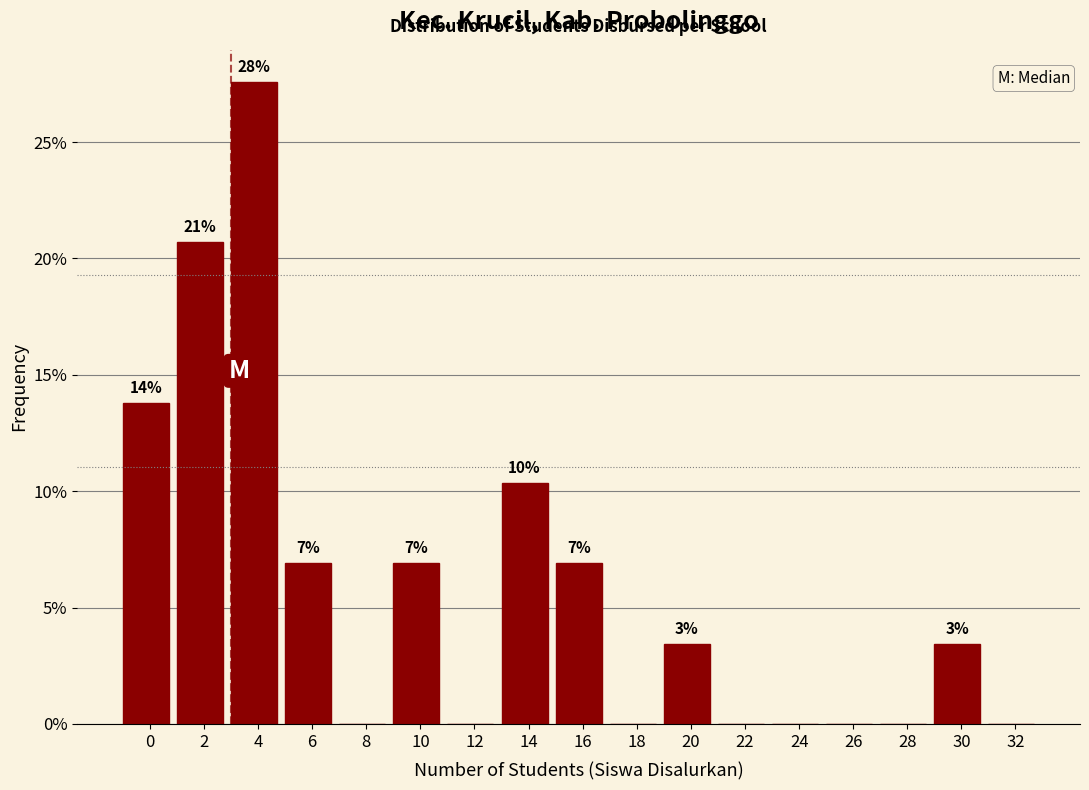

Are the bars horizontal?

No